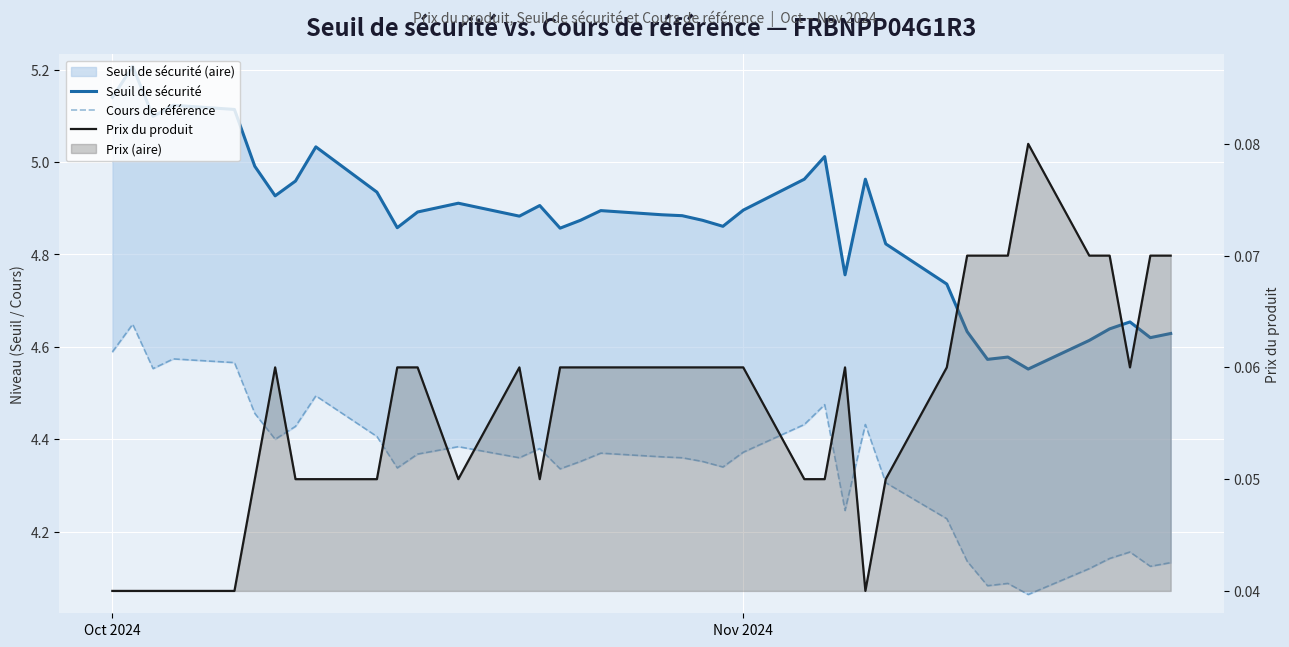

Does the chart display data point markers on the line(s)?

No